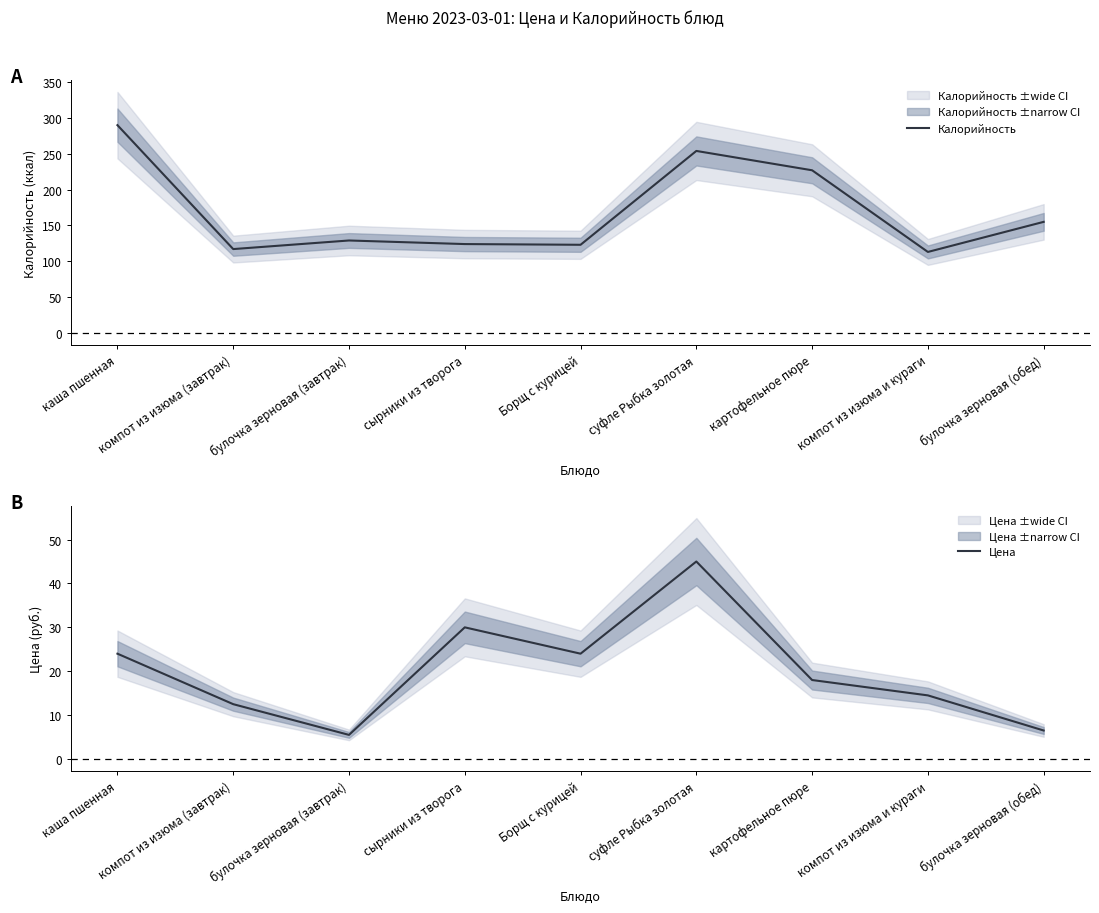

Reading left to right, list all the values displayed in this chart.

Калорийность: 290.0	117.0	129.0	124.0	123.0	254.0	227.0	113.0	155.0
Цена: 24.0	12.5	5.5	30.0	24.0	45.0	18.0	14.5	6.5